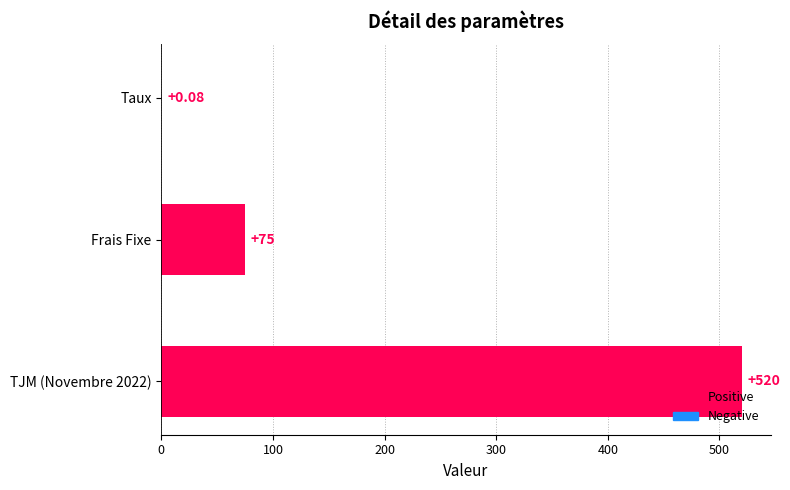

What is the sum of the values at Frais Fixe and TJM (Novembre 2022)?

595.0